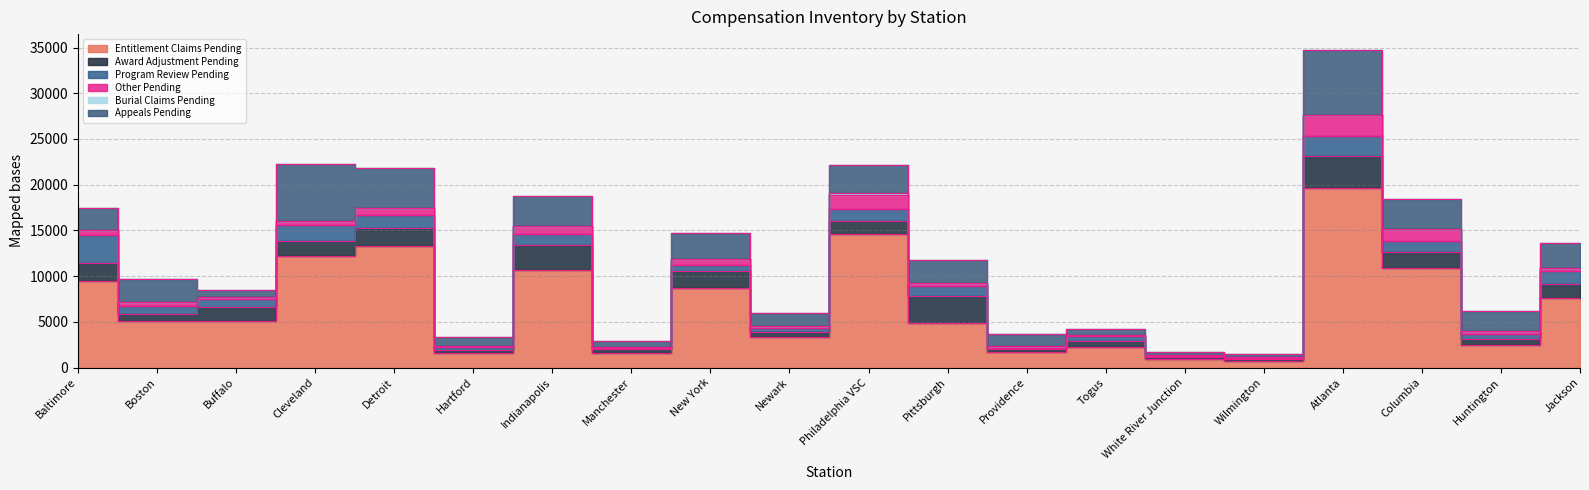

What is the label of the 6th point from the left?

Hartford